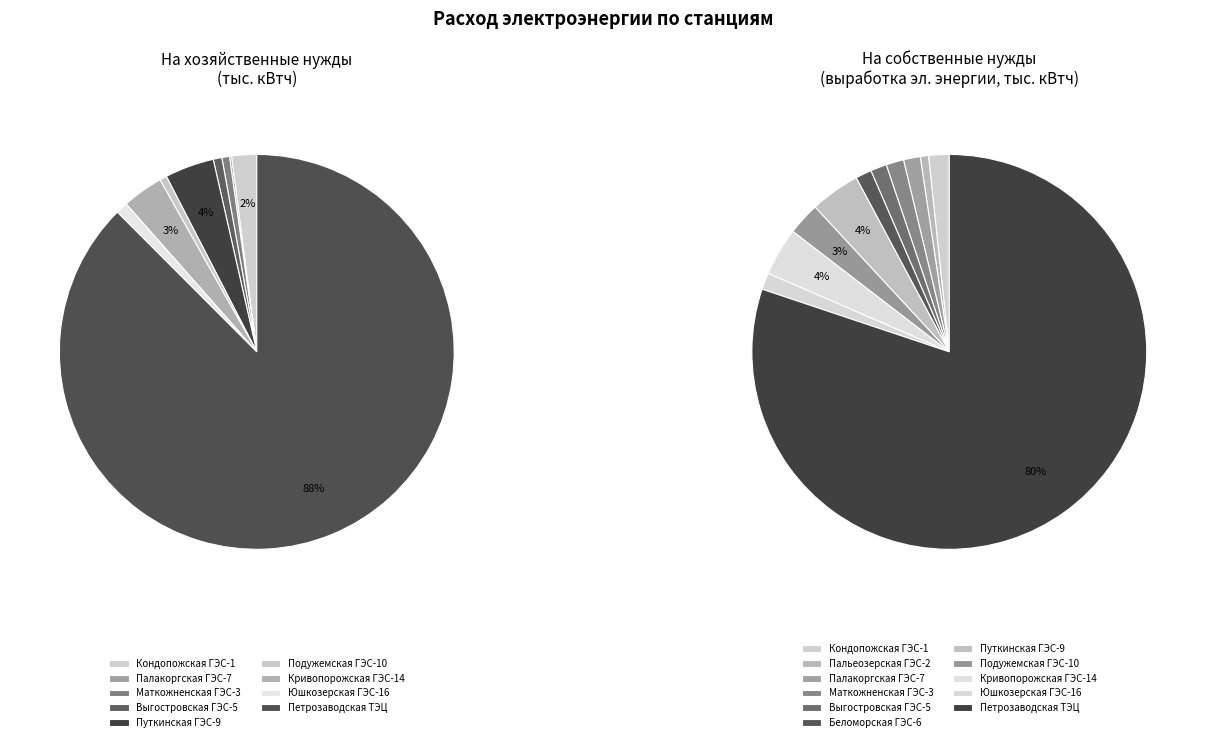

Combined, what portion of the pie is Кривопорожская ГЭС-14 and Петрозаводская ТЭЦ?

90.9%